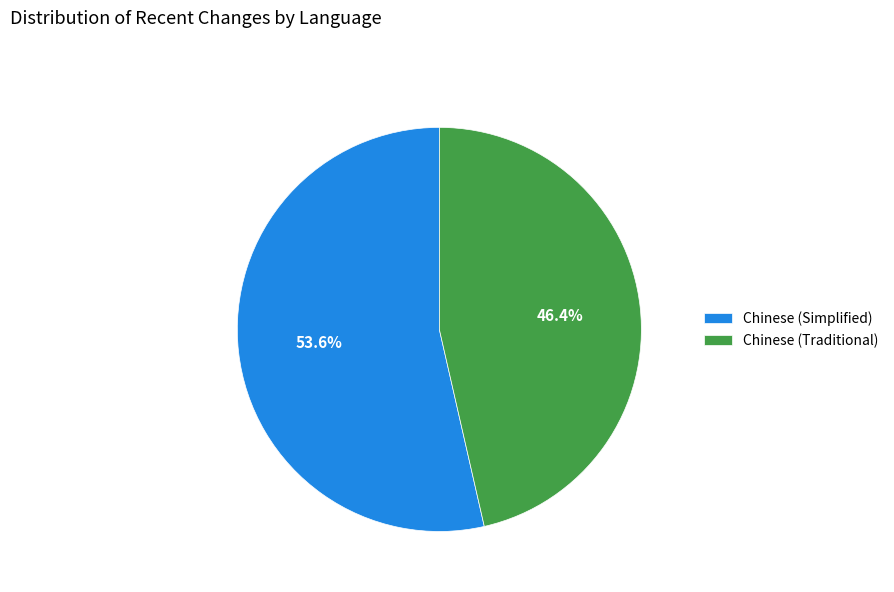

To the nearest percent, what is the difference between the largest and smallest slice percentages?

7%